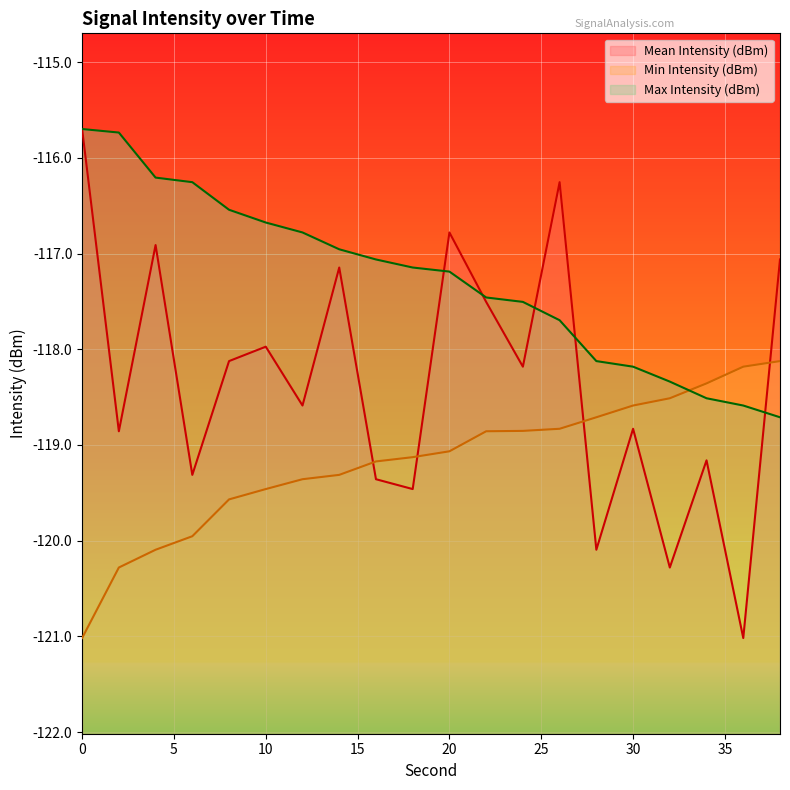

What is the maximum value for Min Intensity (dBm)?

-118.1